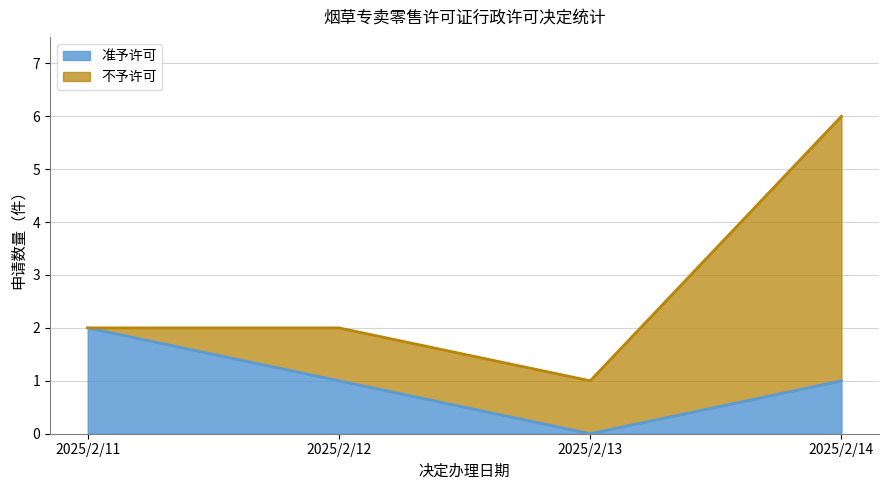

True or false: the data shows 1 at 2025/2/14.

True